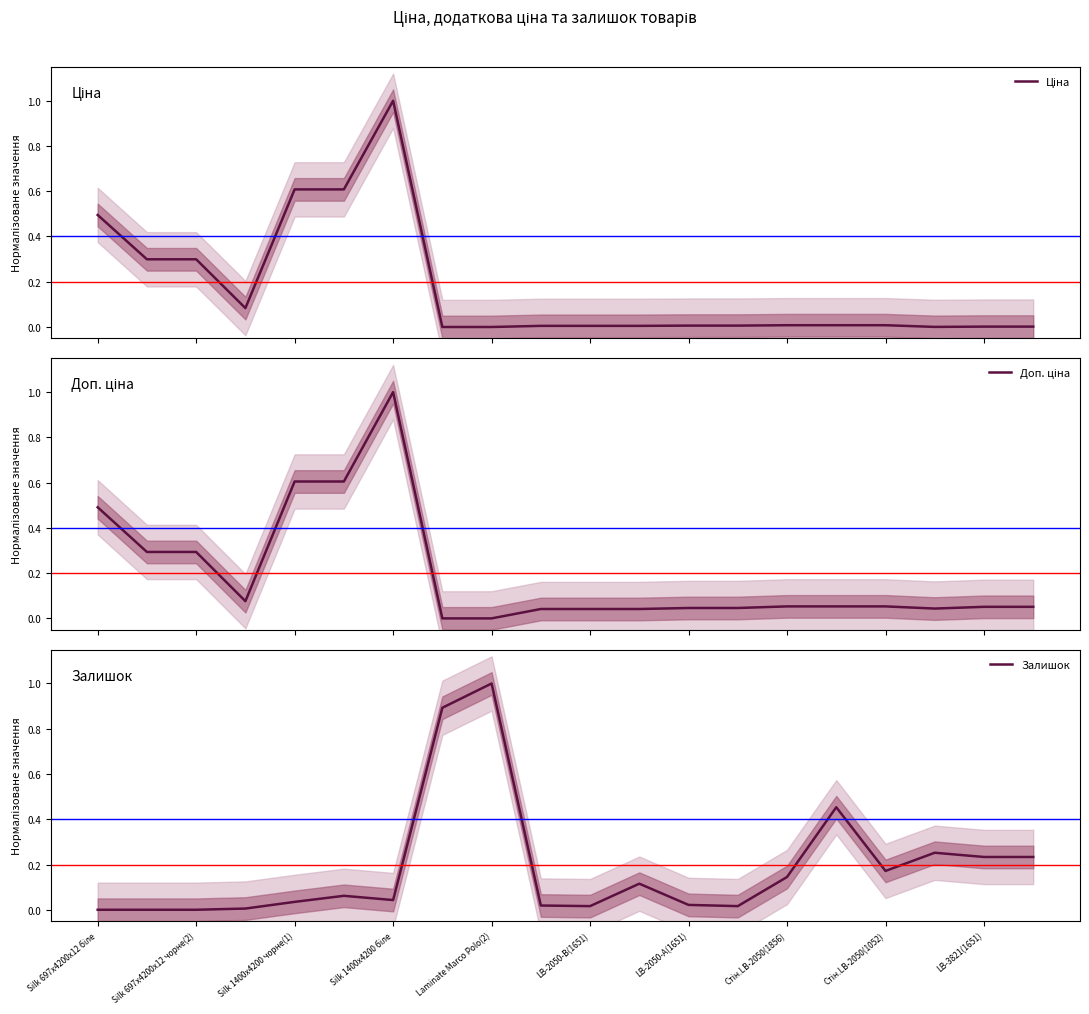

The Залишок series shows 0.0 at Silk 697x4200x12 чорне(2). True or false?

True